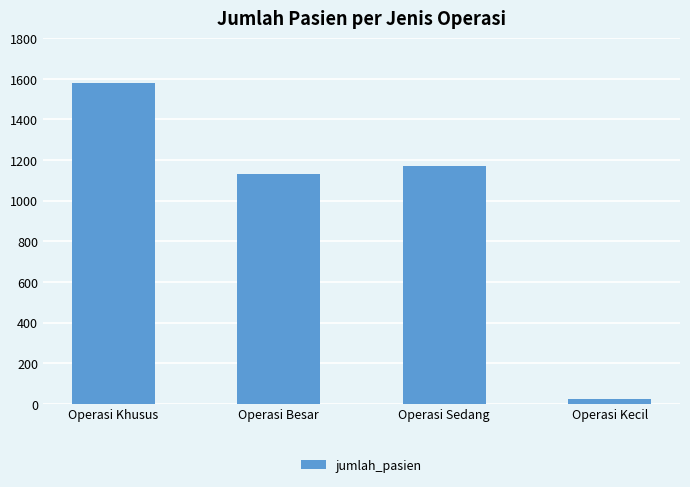

What is the value of the 2nd bar from the left?

1132